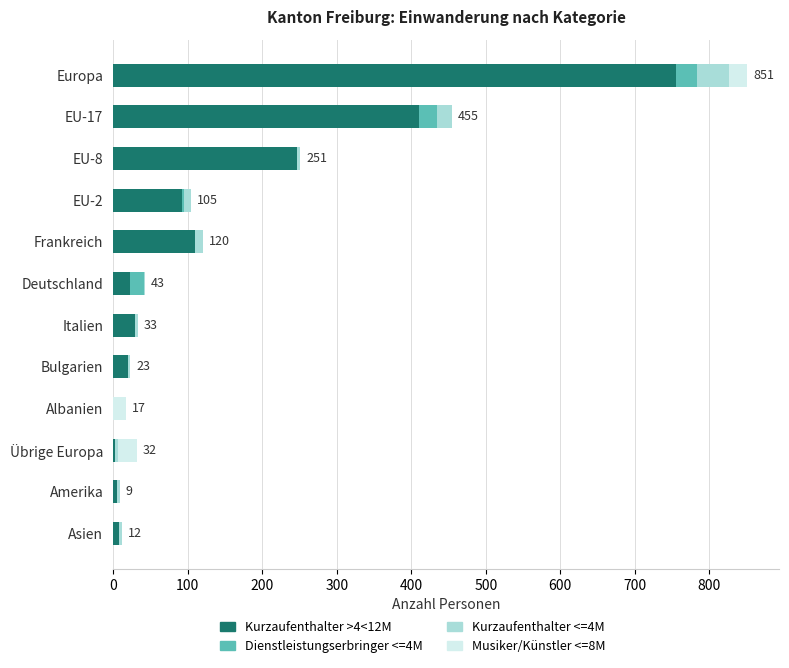

True or false: Kurzaufenthalter >4<12M has a value of 187 at Frankreich.

False